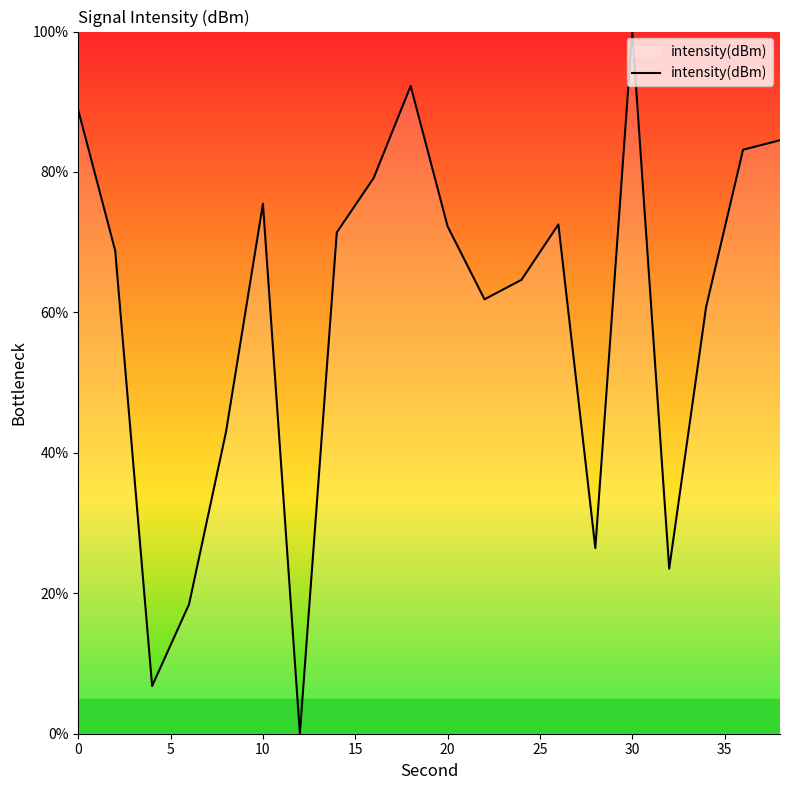

How many values are above zero?

19